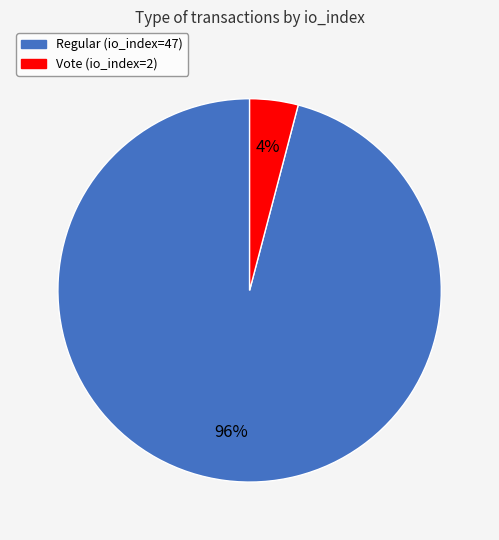

Combined, do Vote (io_index=2) and Regular (io_index=47) account for over 50%?

Yes